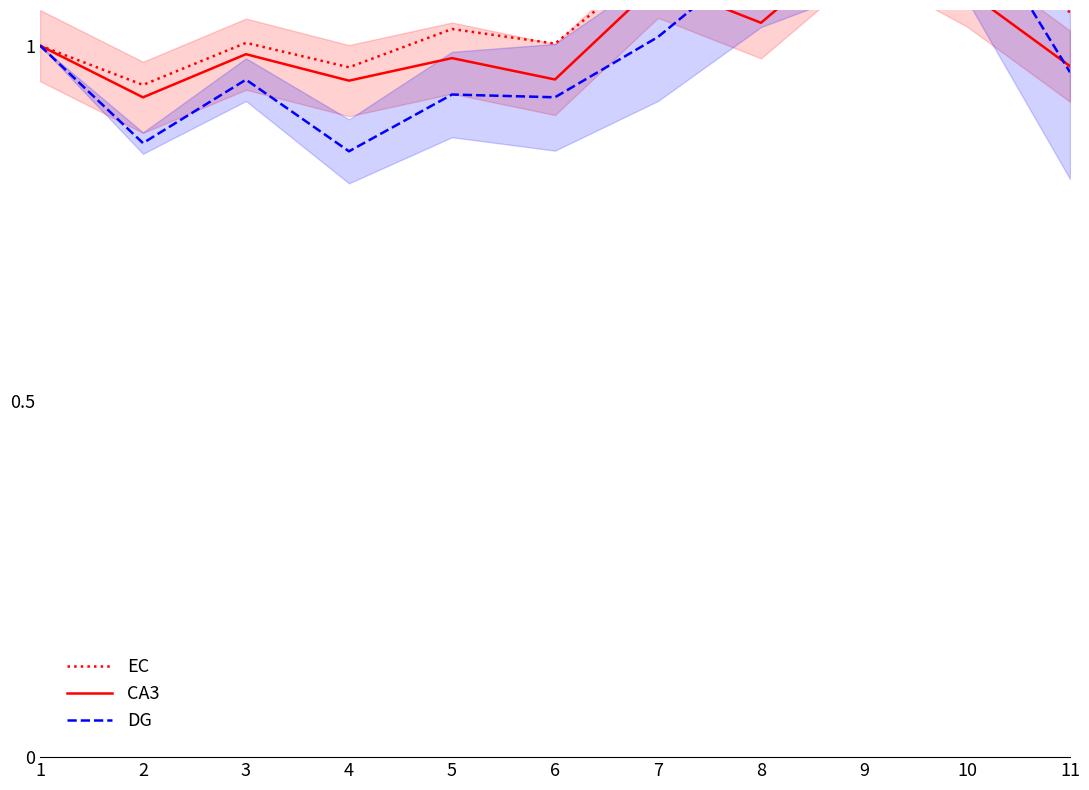

Which label corresponds to the smallest value in the chart?

4